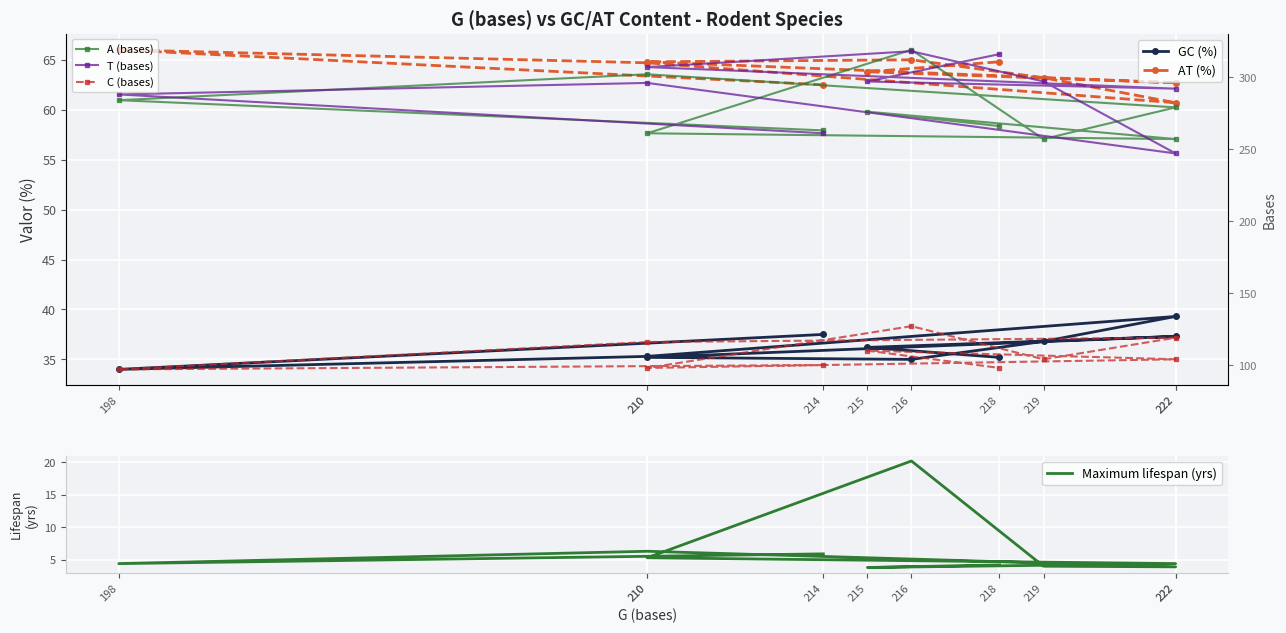

How many interior local peaks does the T (bases) series have?

2